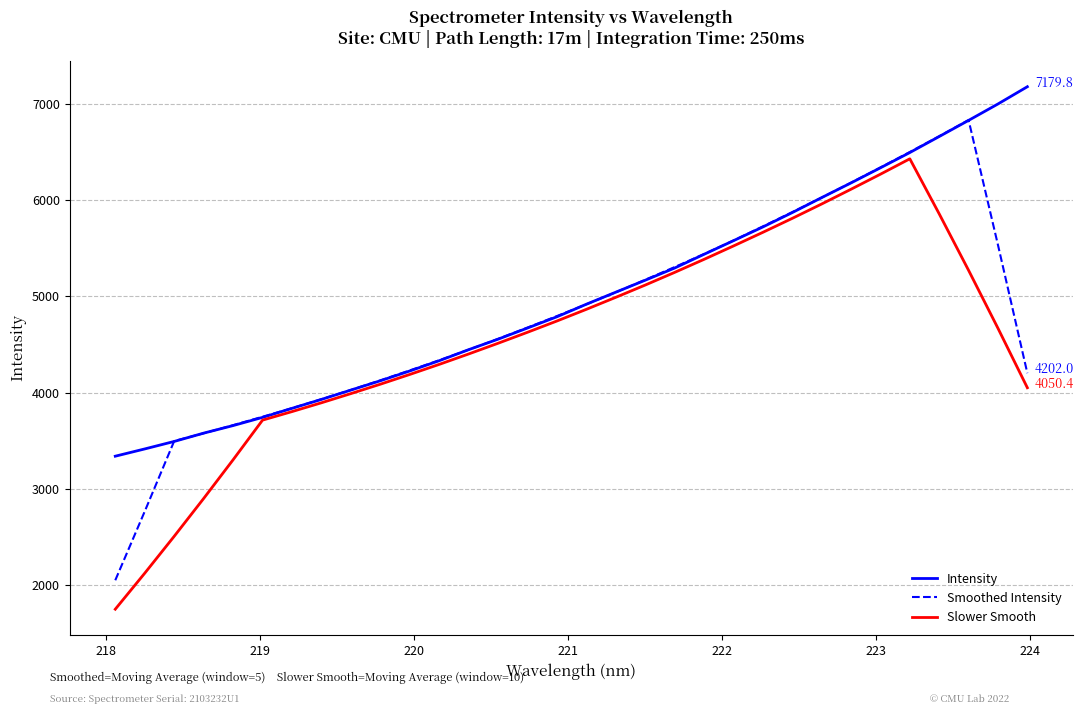

Rank the series by their maximum value, from lowest to highest.

Slower Smooth, Smoothed Intensity, Intensity